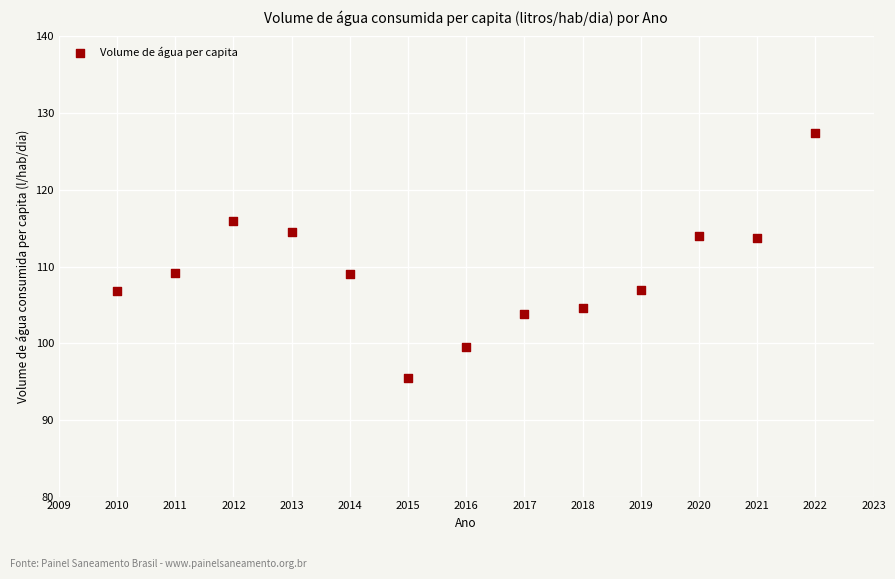

What is the range of X values (max minus min)?

12.0